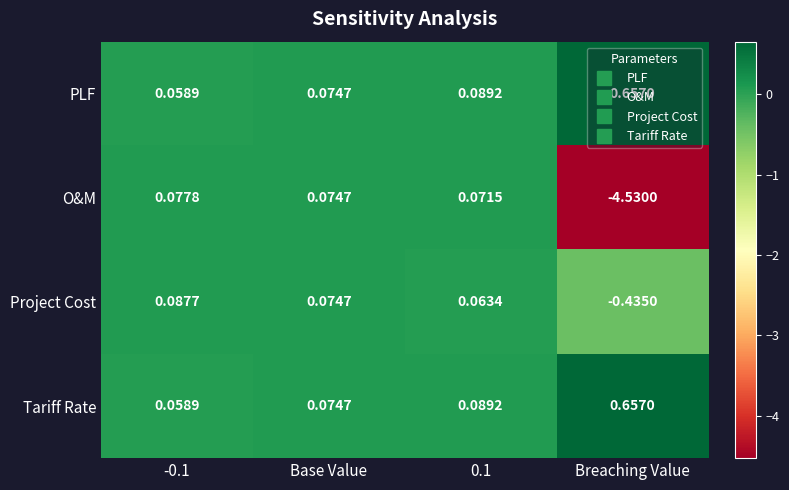

At which category does the chart reach its minimum across all series?

Breaching Value